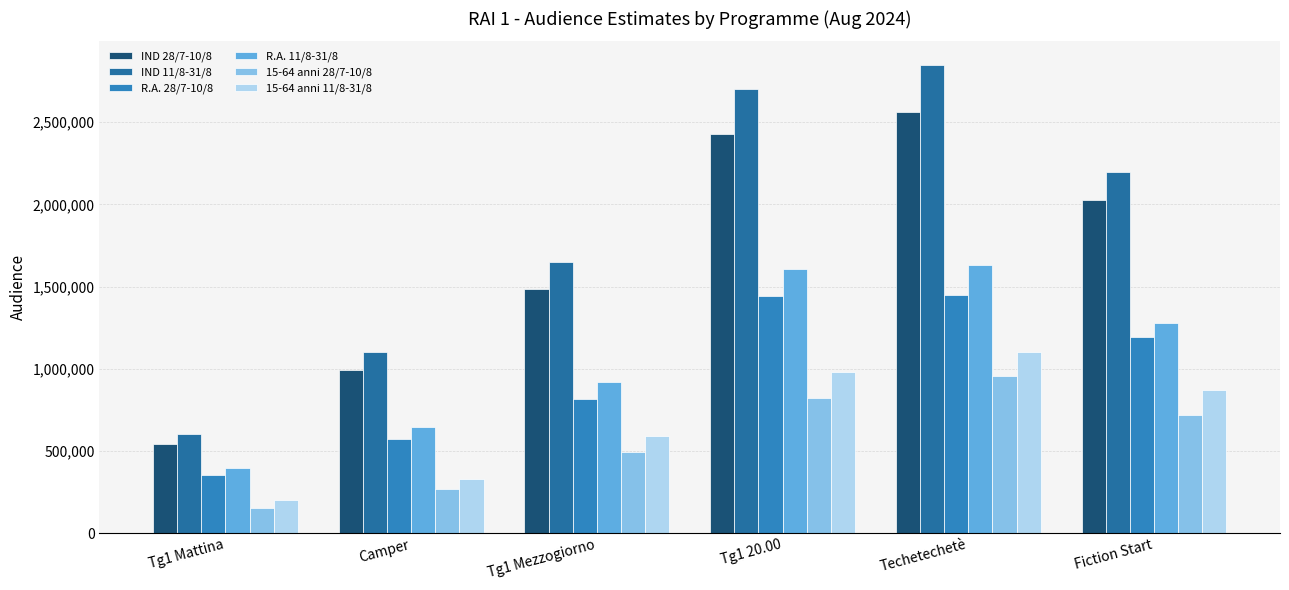

Which series has the largest range (max minus min)?

IND 11/8-31/8